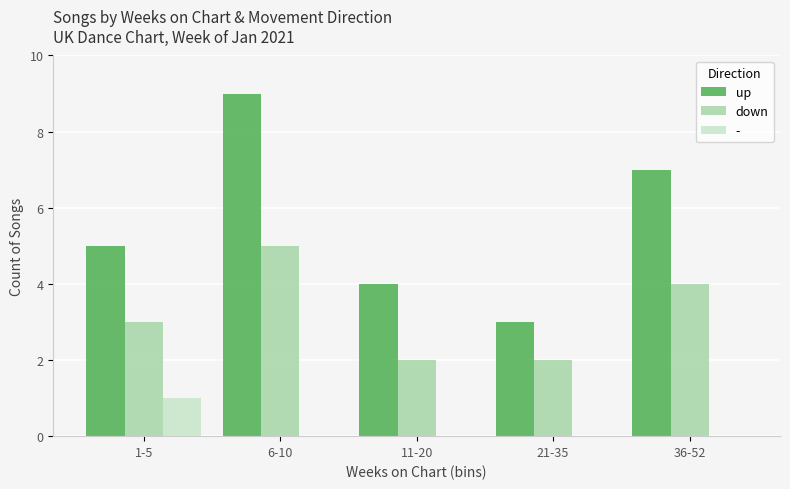

Between 11-20 and 21-35, which series saw the biggest shift?

up